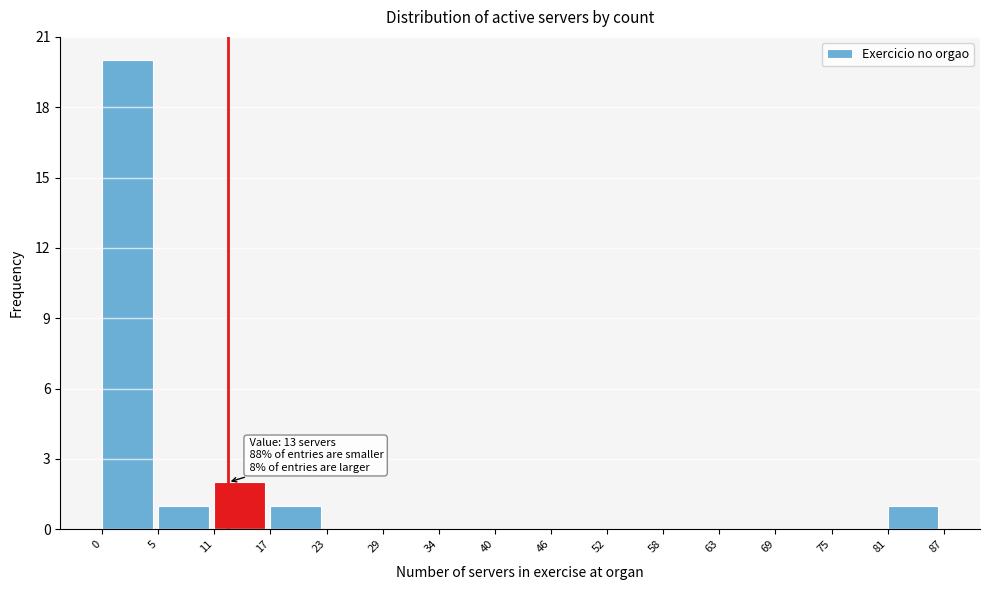

Which range on the x-axis has the tallest bar?

0 to 5